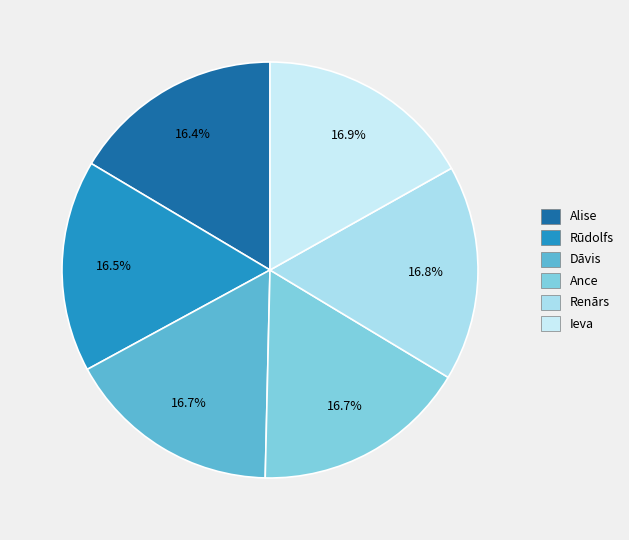

Is Ieva the majority of the pie?

No